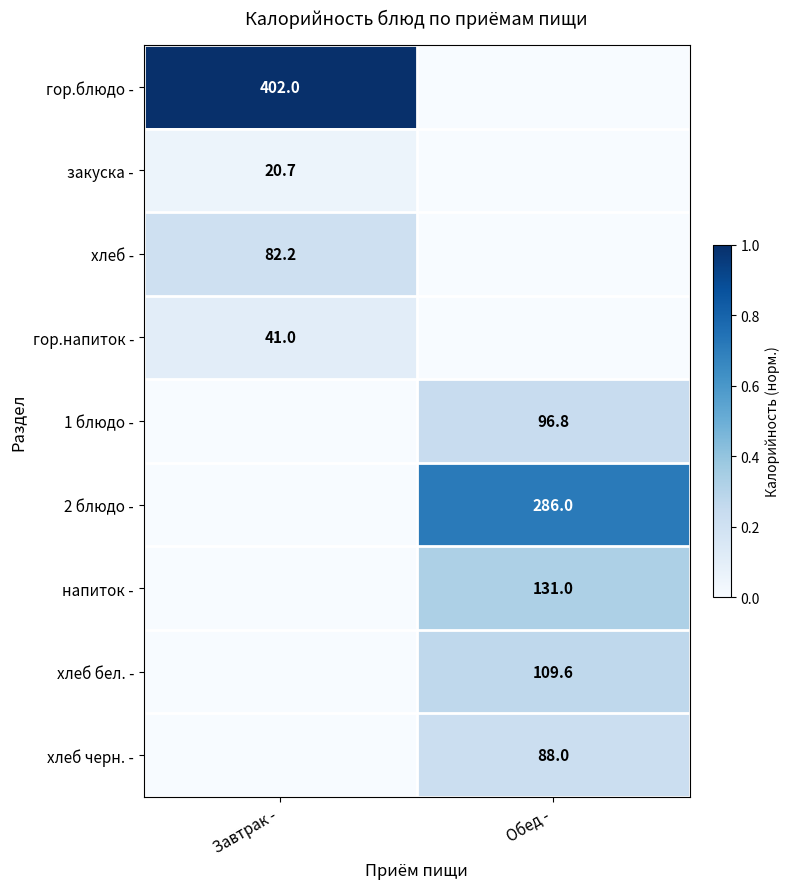

The закуска - series shows 20.7 at Завтрак -. True or false?

True